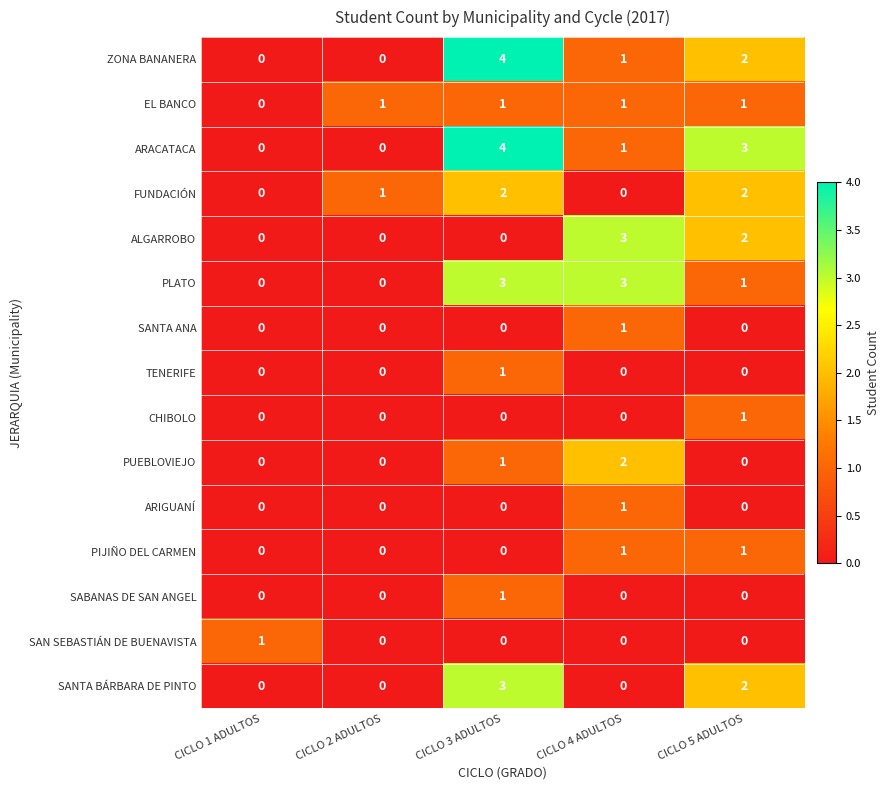

Where is PUEBLOVIEJO nearest to the value 1?

CICLO 3 ADULTOS